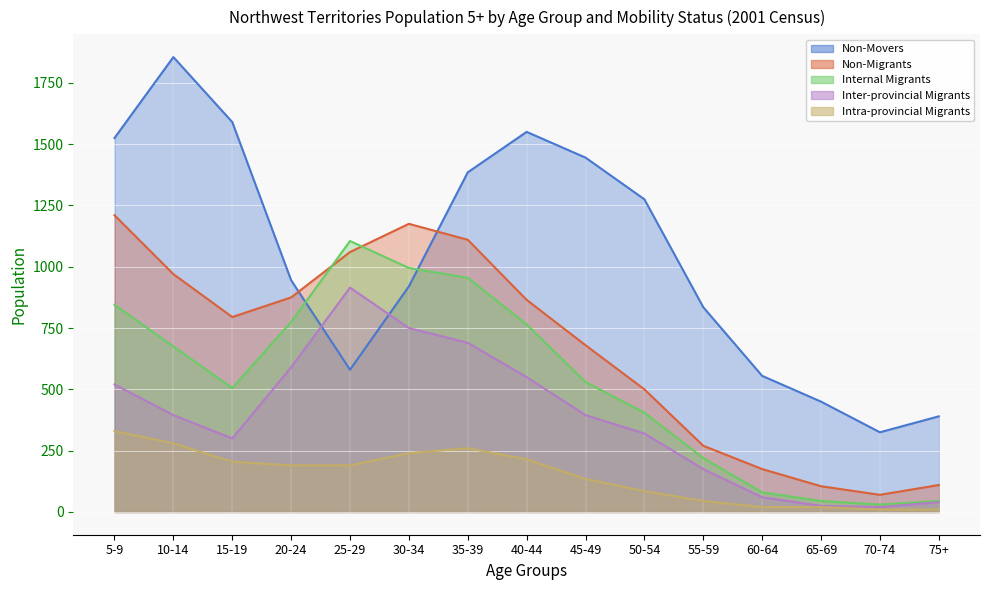

True or false: Inter-provincial Migrants and Intra-provincial Migrants intersect in this chart.

False